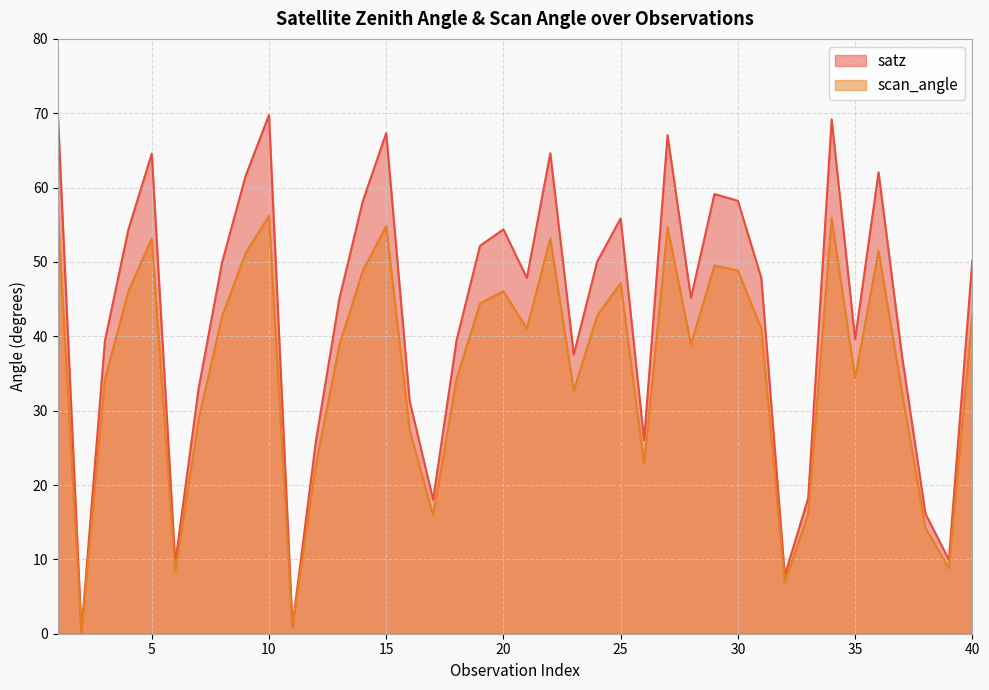

True or false: scan_angle and satz cross at least once.

False